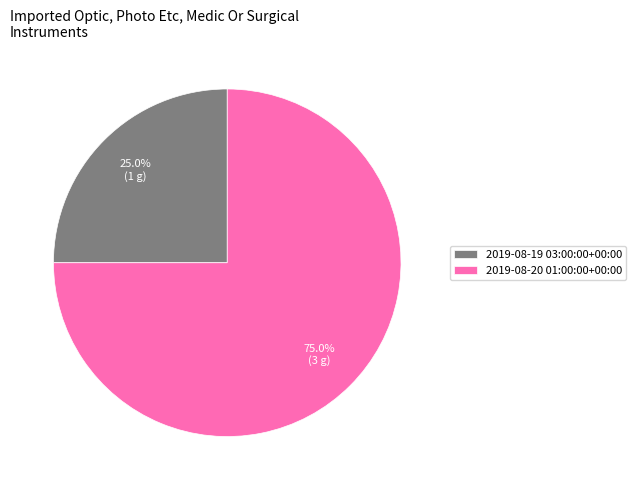

Approximately how many times larger is the value at 2019-08-19 03:00:00+00:00 compared to 2019-08-20 01:00:00+00:00?

0.3